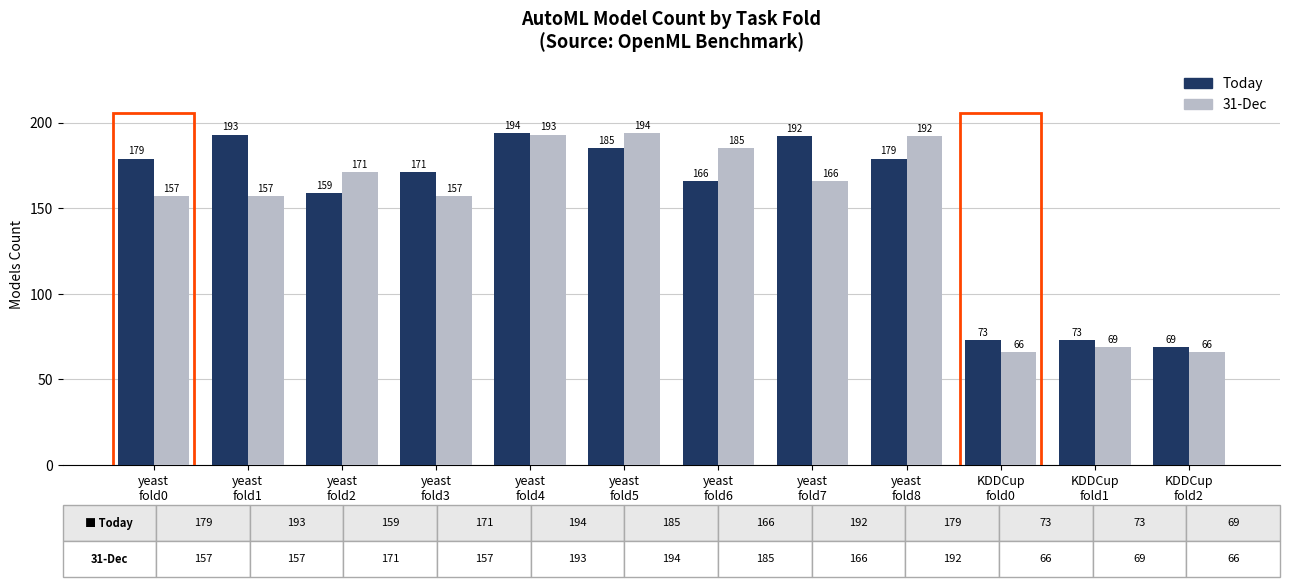

At which label is Today closest to 131?

yeast
fold2